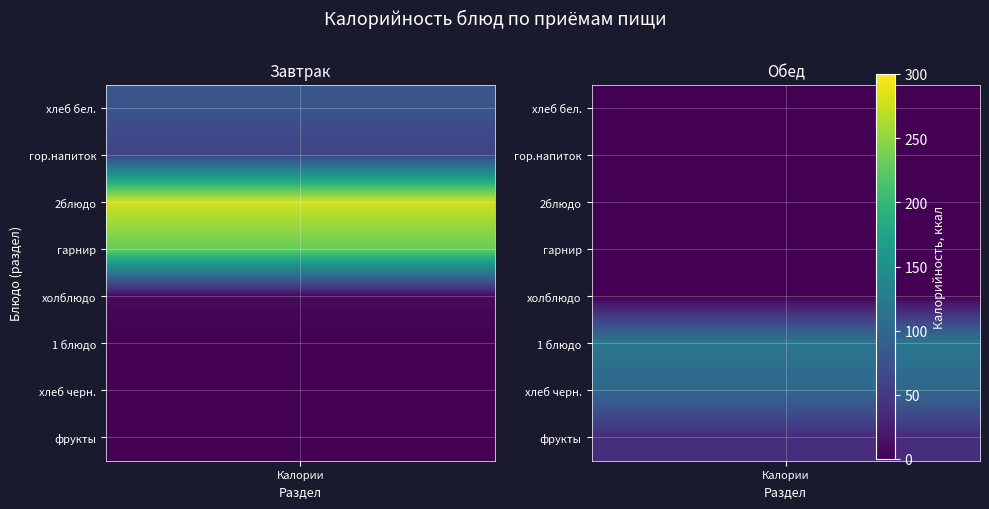

Reading right to left, what are all the values shown in this chart?

Завтрак: фрукты=0.0	хлеб черн.=0.0	1 блюдо=0.0	холблюдо=8.0	гарнир=230.0	2блюдо=279.1	гор.напиток=59.9	хлеб бел.=78.6
Обед: фрукты=38.0	хлеб черн.=100.2	1 блюдо=118.0	холблюдо=0.0	гарнир=0.0	2блюдо=0.0	гор.напиток=0.0	хлеб бел.=0.0